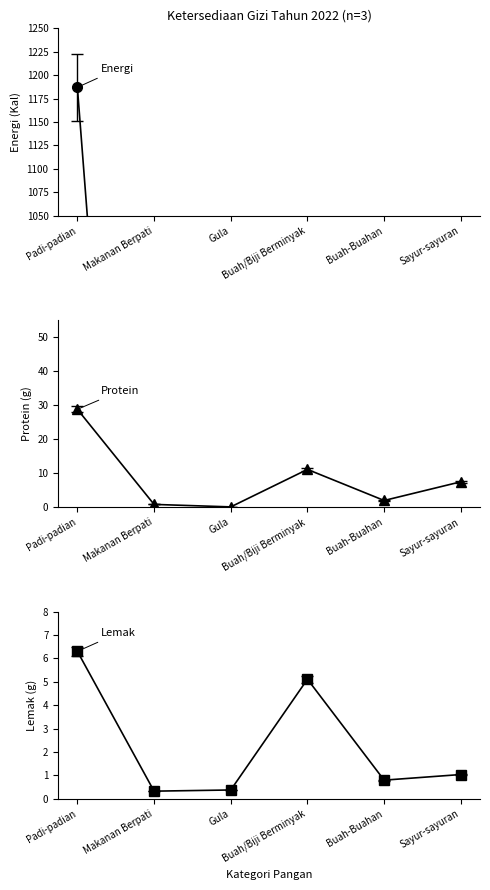

Reading left to right, list all the values displayed in this chart.

Energi: 1187.0	127.0	120.0	111.0	187.0	88.0
Protein: 28.8	0.8	0.1	11.1	2.0	7.5
Lemak: 6.3	0.3	0.4	5.1	0.8	1.0